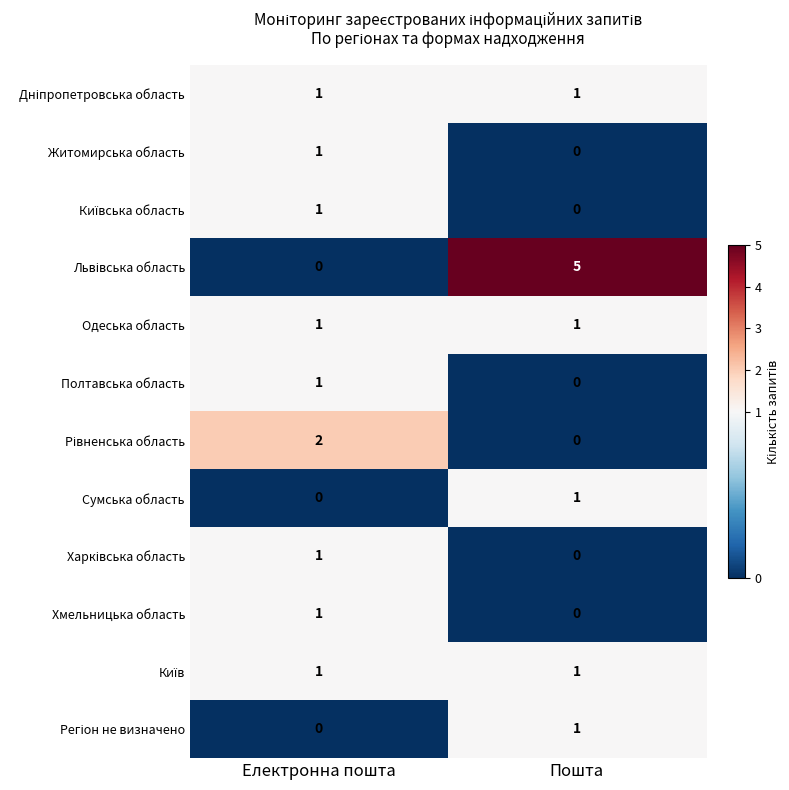

Count the number of data series in this chart.

12